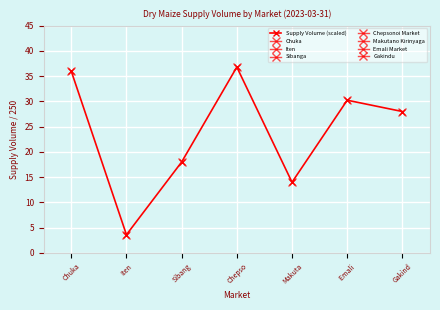

What is the difference between the second highest and minimum values?

32.4